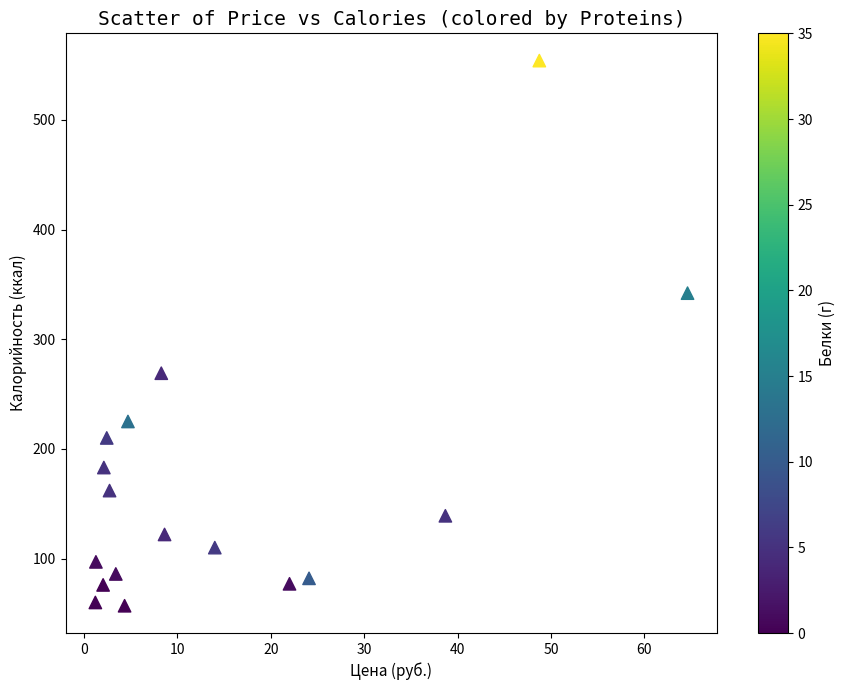

What is the range of Y values (max minus min)?

497